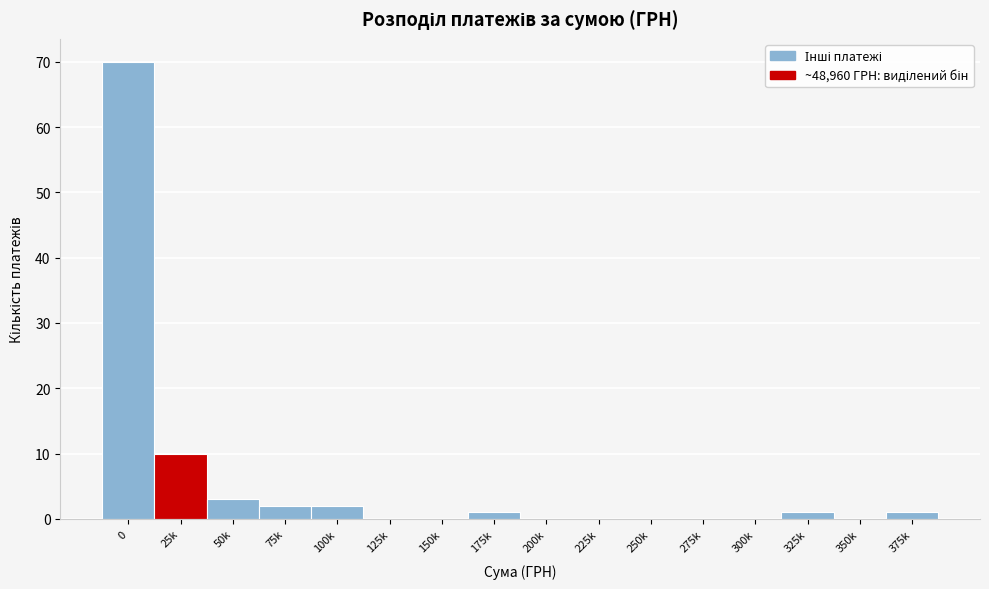

Reading left to right, list all the values displayed in this chart.

0=70	25k=10	50k=3	75k=2	100k=2	125k=0	150k=0	175k=1	200k=0	225k=0	250k=0	275k=0	300k=0	325k=1	350k=0	375k=1